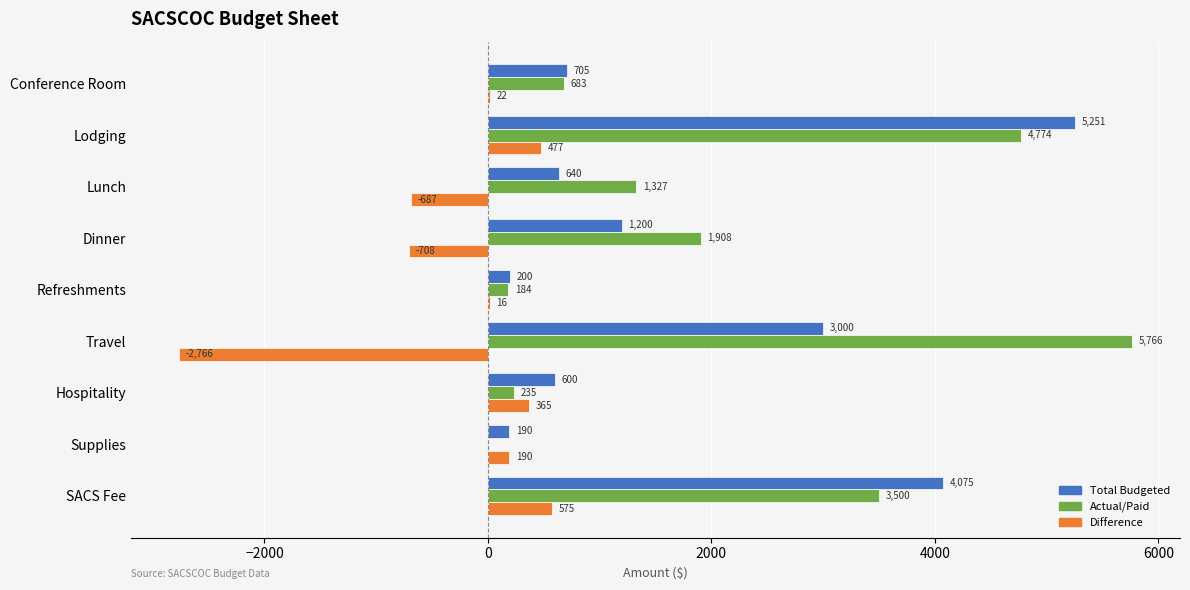

The Total Budgeted series shows 600.0 at Hospitality. True or false?

True